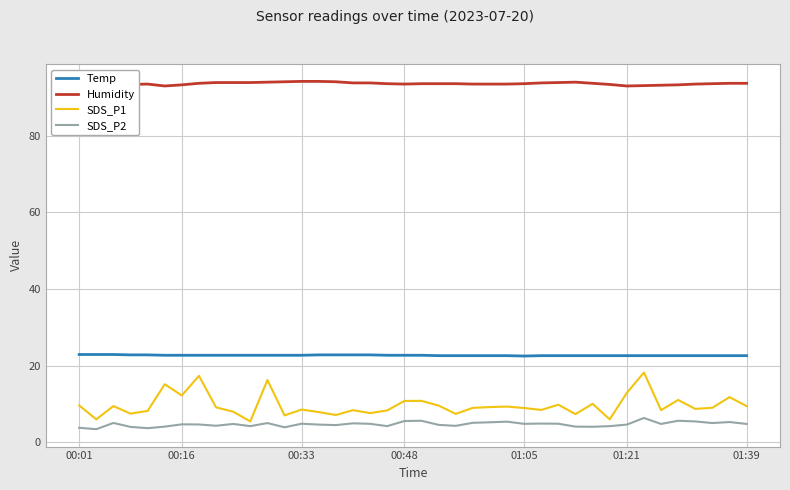

What is the smallest value displayed?

3.4